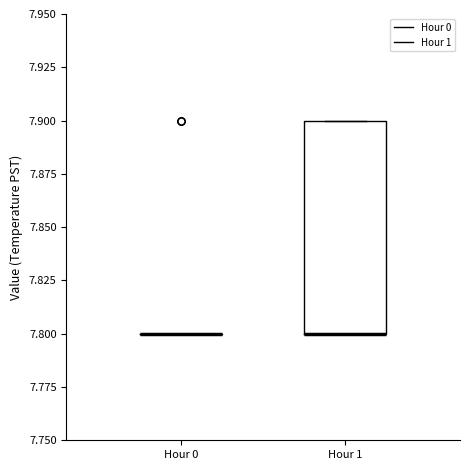

Reading left to right, read every box against the y-axis: the position of its median line, the range the box covers, and the ends of its whiskers. The values are not printed on the chart, so give them approximately, as read against the axis.

Hour 0: box collapsed to a line at 7.8, whiskers 7.8 to 7.8
Hour 1: median 7.8 (drawn on the box's lower edge), box 7.8 to 7.9, whiskers 7.8 to 7.9